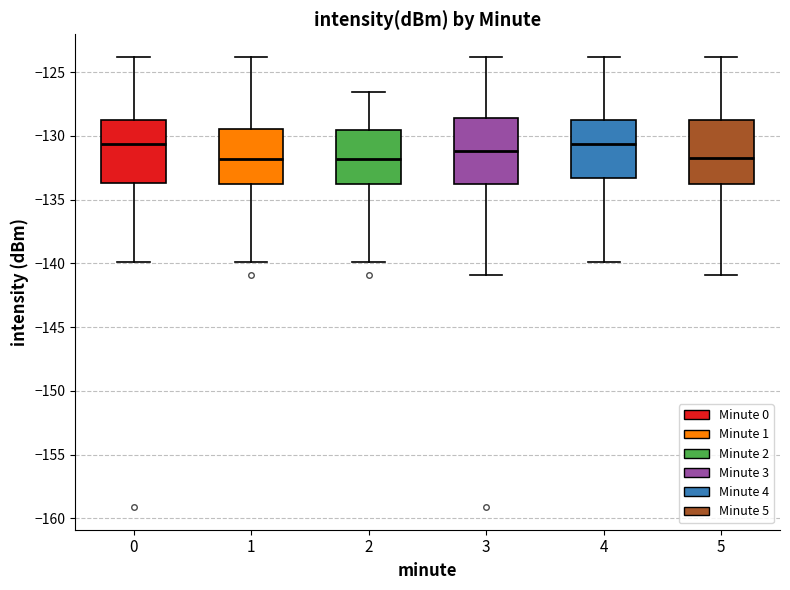

Reading left to right, transcribe this box plot: for each box, give where its median line is, the range the box spans, and where its two whiskers end, as read against the y-axis. The values are not printed on the chart, so give them approximately, as read against the axis.

0: median -130.5, box -133.5 to -129.0, whiskers -140.0 to -124.0
1: median -132.0, box -133.5 to -129.5, whiskers -140.0 to -124.0
2: median -132.0, box -134.0 to -129.5, whiskers -140.0 to -126.5
3: median -131.0, box -134.0 to -128.5, whiskers -141.0 to -124.0
4: median -130.5, box -133.5 to -129.0, whiskers -140.0 to -124.0
5: median -131.5, box -133.5 to -129.0, whiskers -141.0 to -124.0